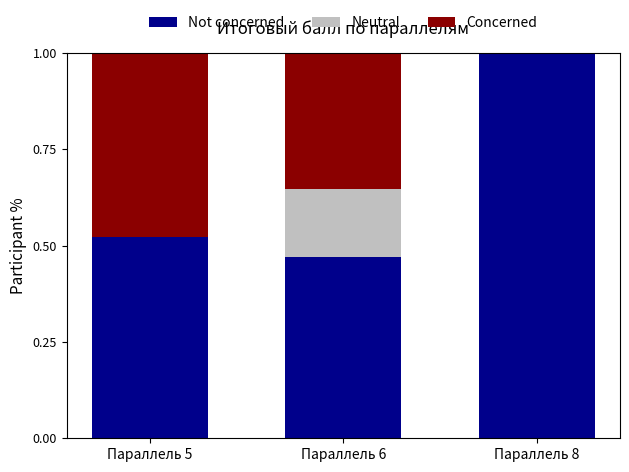

True or false: Not concerned has a value of 0.7 at Параллель 5.

False